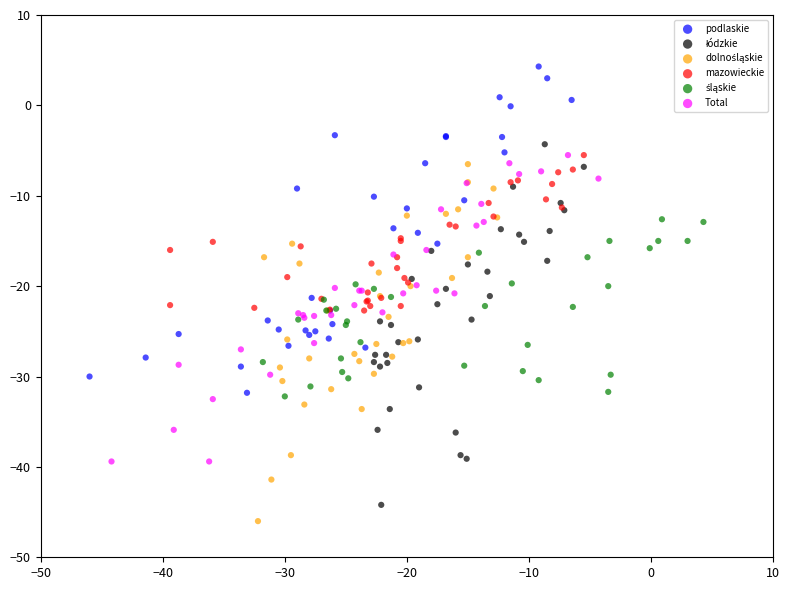

Which series reaches the maximum Y coordinate?

podlaskie